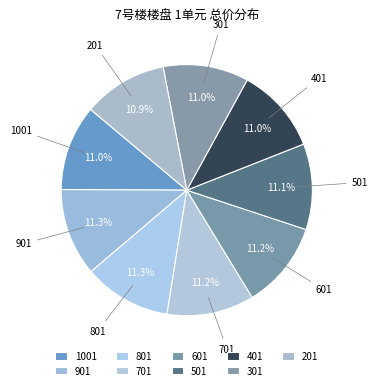

Count the number of slices in the pie.

9